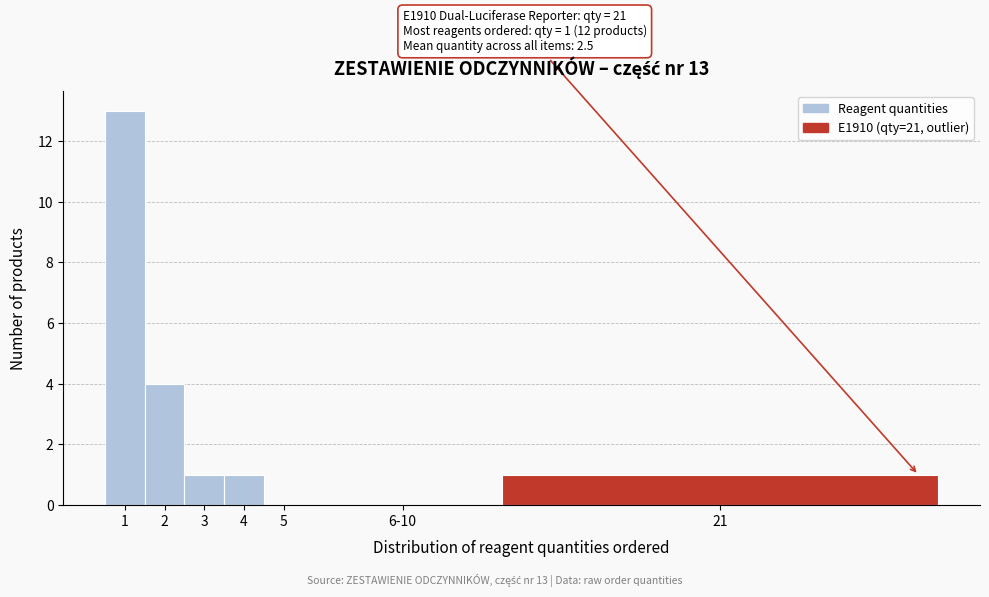

Reading right to left, extract all data points from this chart.

21=1	6-10=0	5=0	4=1	3=1	2=4	1=13